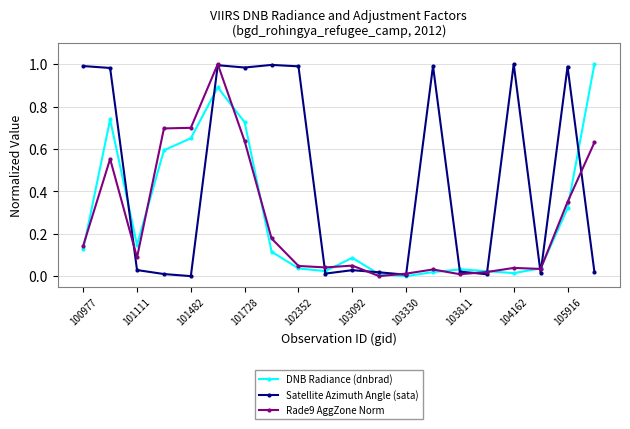

How many positive values does the Satellite Azimuth Angle (sata) series have?

19